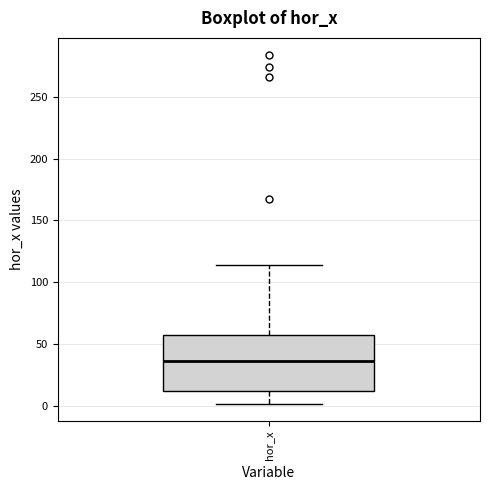

Read this box plot against the y-axis: the position of the median line, the range covered by the box, and the ends of both whiskers. The values are not printed on the chart, so give them approximately, as read against the axis.

median 35, box 10 to 60, whiskers 0 to 115